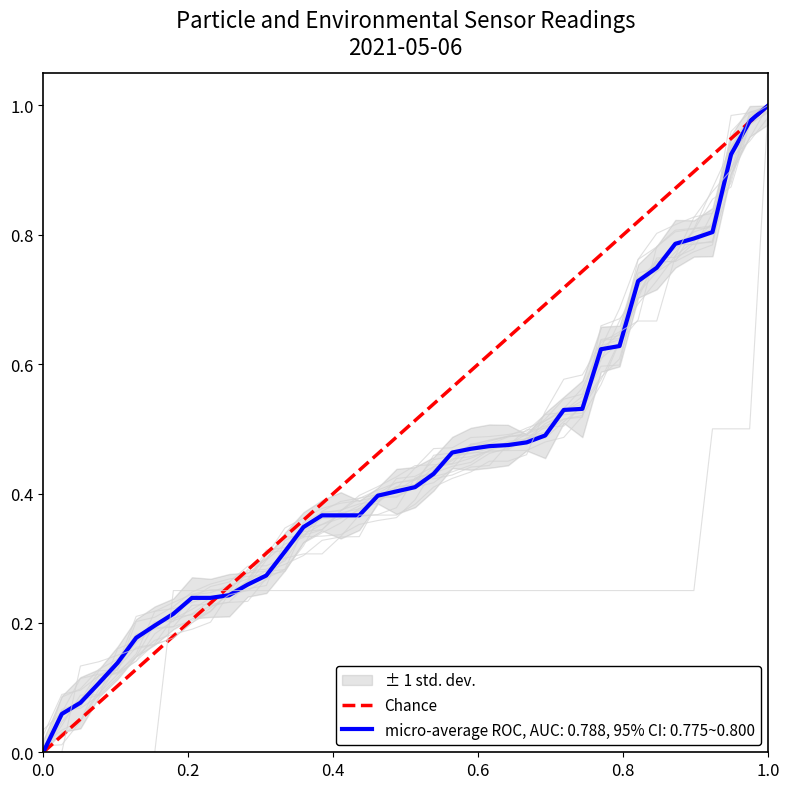

The value of micro-average ROC, AUC: 0.788, 95% CI: 0.775~0.800 at 0.0 is 0.5. True or false?

False